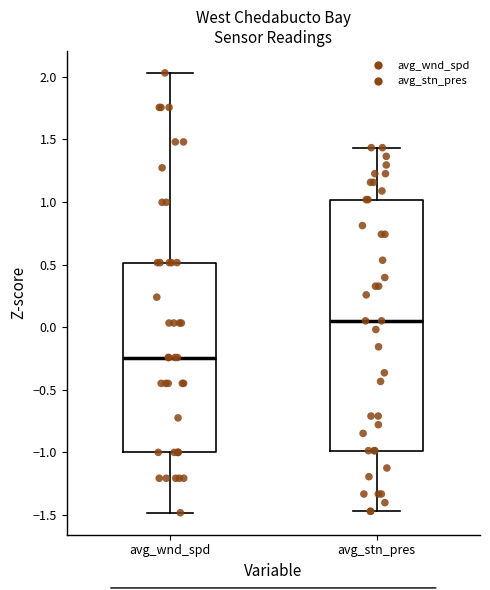

Where is the lower edge of the box for avg_stn_pres on the y-axis? The values are not printed on the chart, so give them approximately, as read against the axis.

-1.00